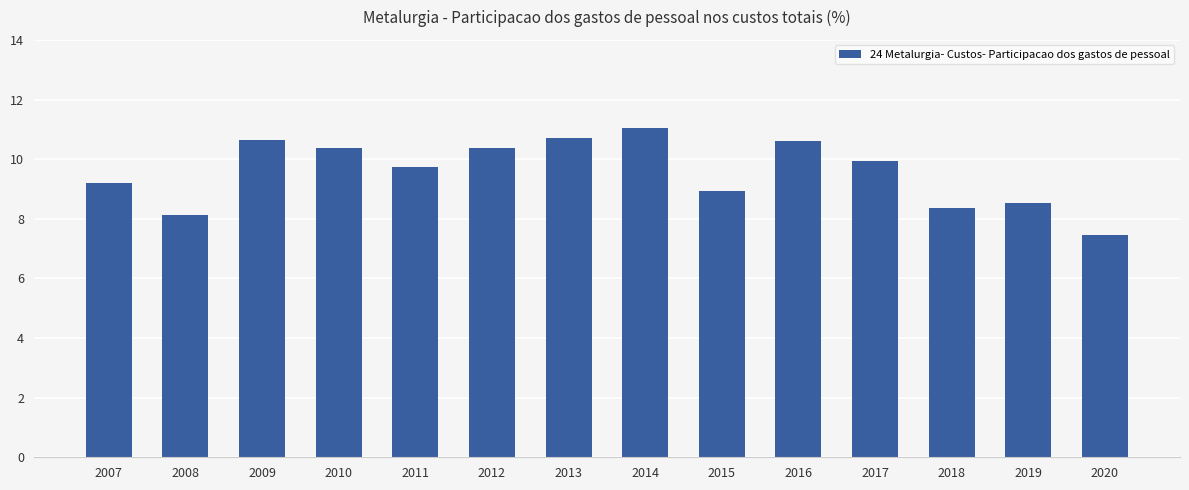

What is the difference between the maximum and minimum values?

3.6